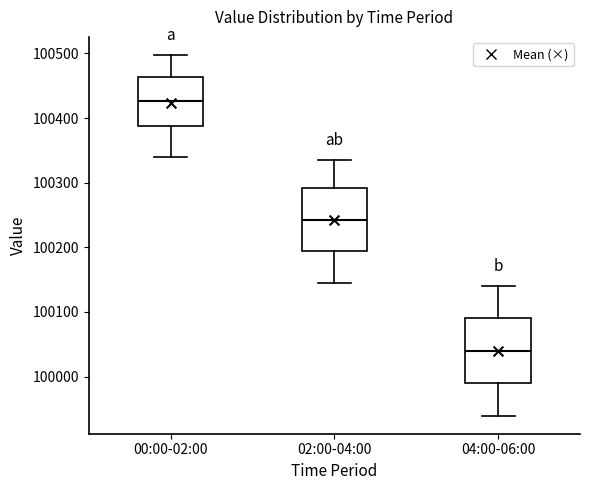

Reading left to right, transcribe this box plot: for each box, give where its median line is, the range the box spans, and where its two whiskers end, as read against the y-axis. The values are not printed on the chart, so give them approximately, as read against the axis.

00:00-02:00: median 100430, box 100390 to 100460, whiskers 100340 to 100500
02:00-04:00: median 100240, box 100190 to 100290, whiskers 100150 to 100340
04:00-06:00: median 100040, box 99990 to 100090, whiskers 99940 to 100140